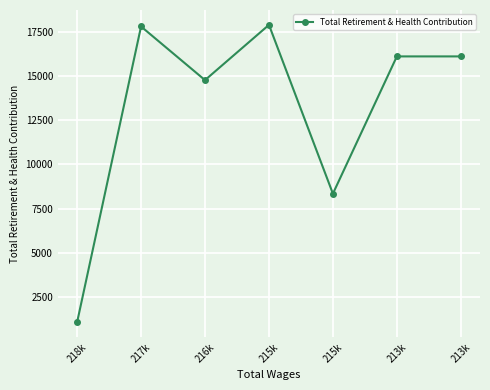

At which label is the value closest to 9480?

215k